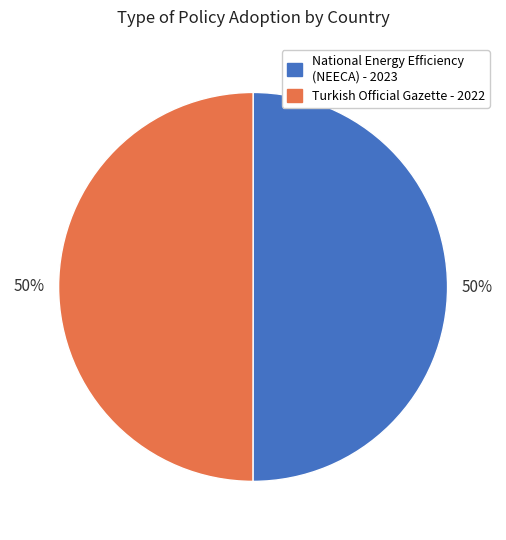

How many segments does this pie chart have?

2